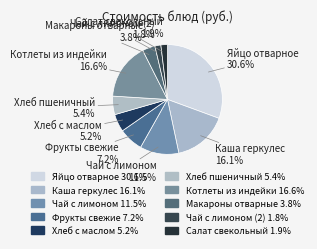

Is there any slice that represents more than half of the pie?

No